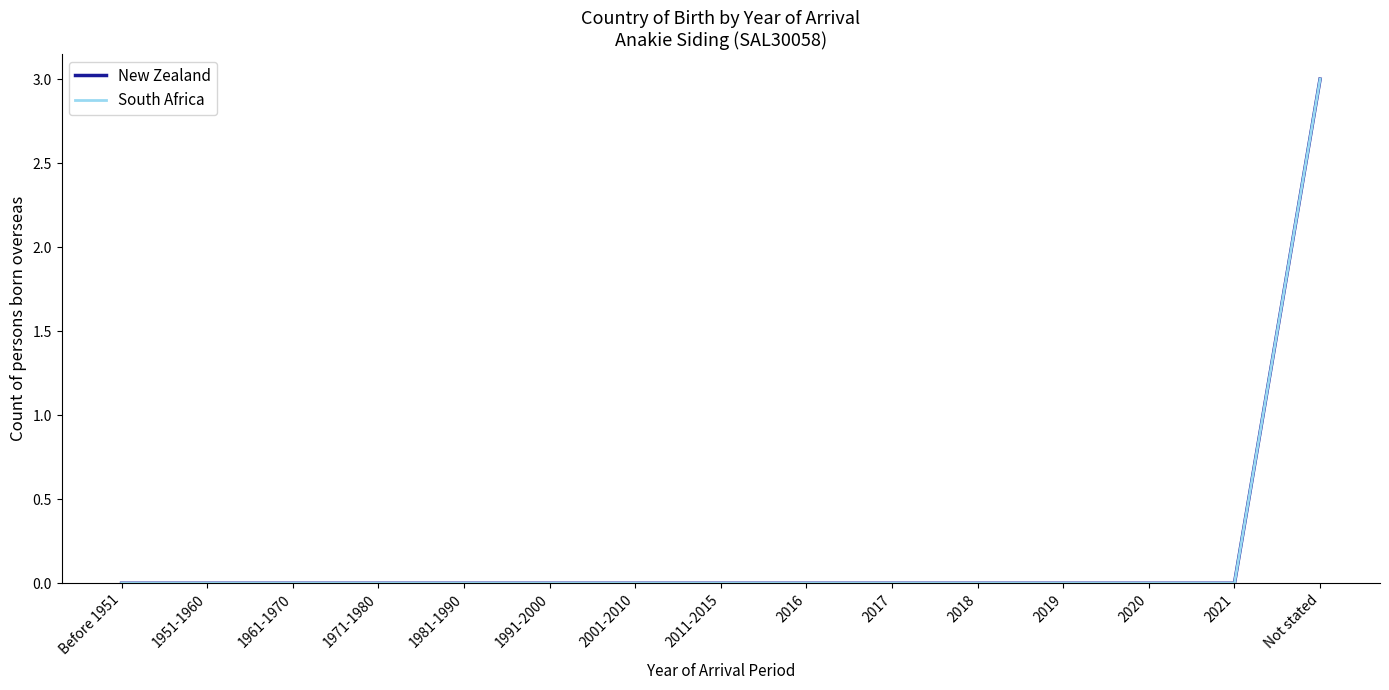

Reading left to right, transcribe all the data shown in this chart.

New Zealand: 0	0	0	0	0	0	0	0	0	0	0	0	0	0	3
South Africa: 0	0	0	0	0	0	0	0	0	0	0	0	0	0	3